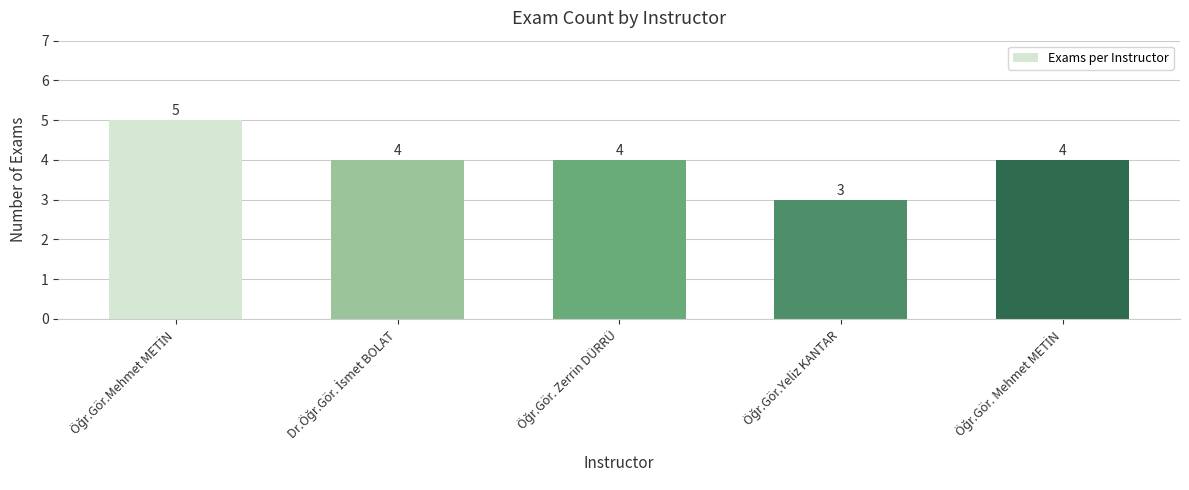

What is the average value?

4